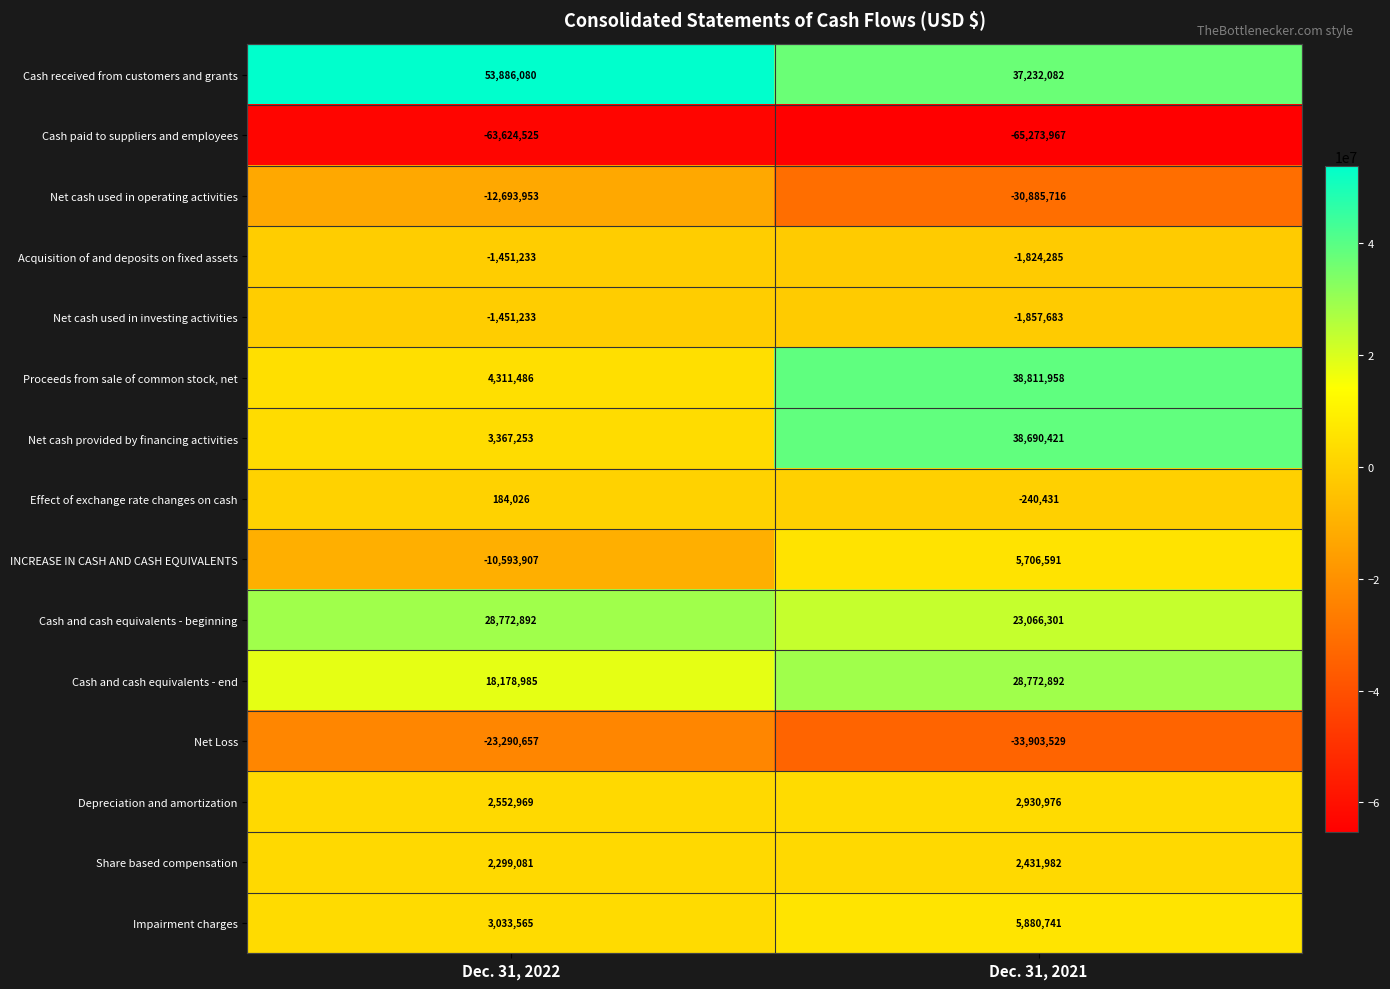

At which category does the chart reach its peak across all series?

Dec. 31, 2022